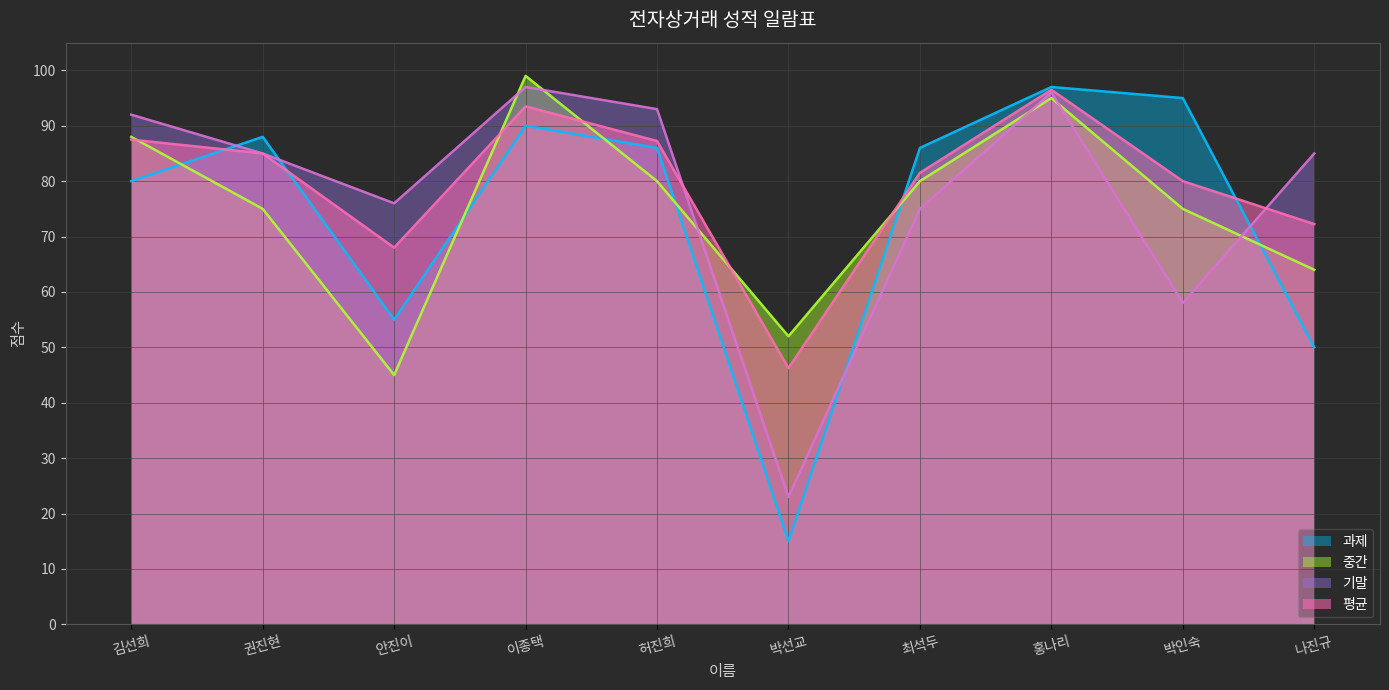

In 기말 (선), how many points are lower than both neighbors (excluding endpoints)?

3